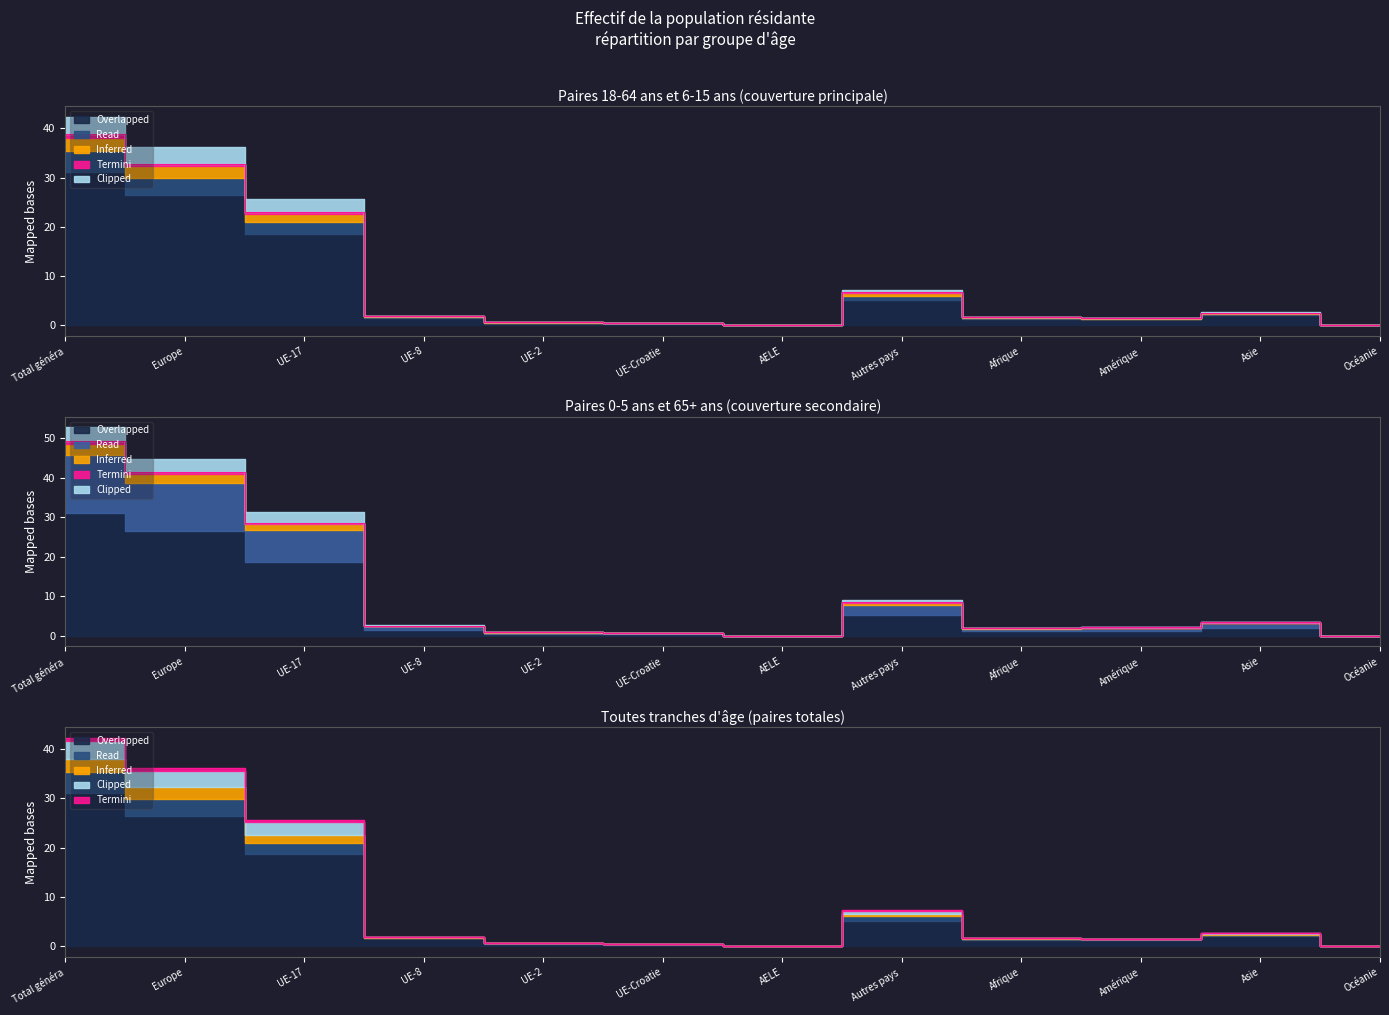

True or false: 0 - 5 ans Total and 6 - 15 ans Total intersect in this chart.

False